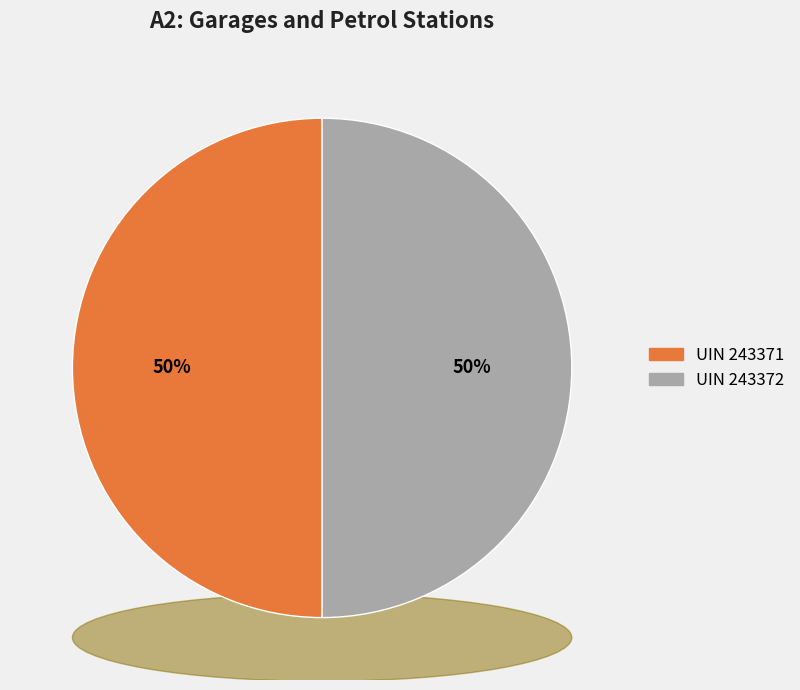

To the nearest percent, what portion does 243372 represent?

50%